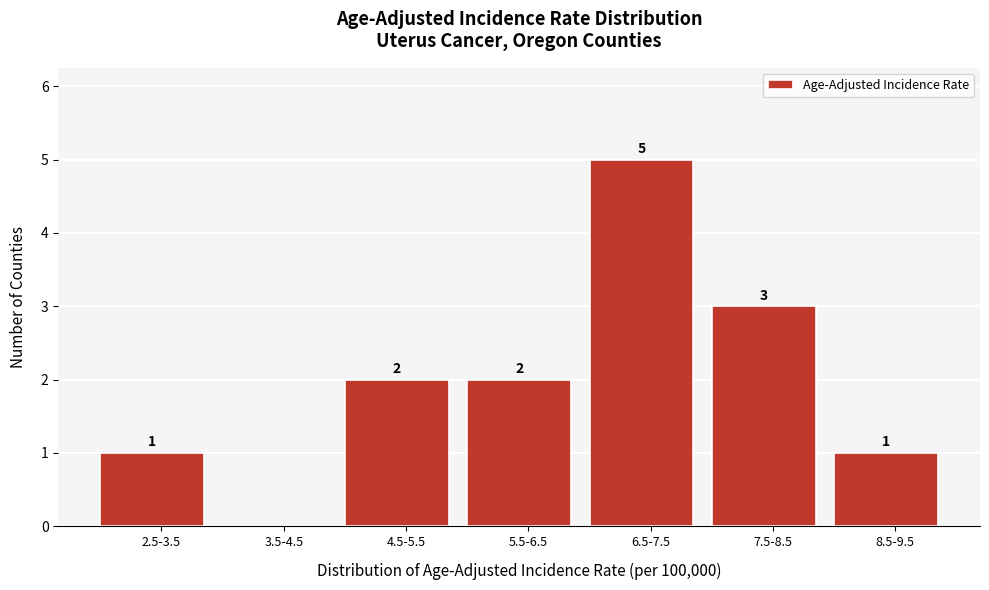

Reading left to right, extract all data points from this chart.

2.5-3.5=1	3.5-4.5=0	4.5-5.5=2	5.5-6.5=2	6.5-7.5=5	7.5-8.5=3	8.5-9.5=1